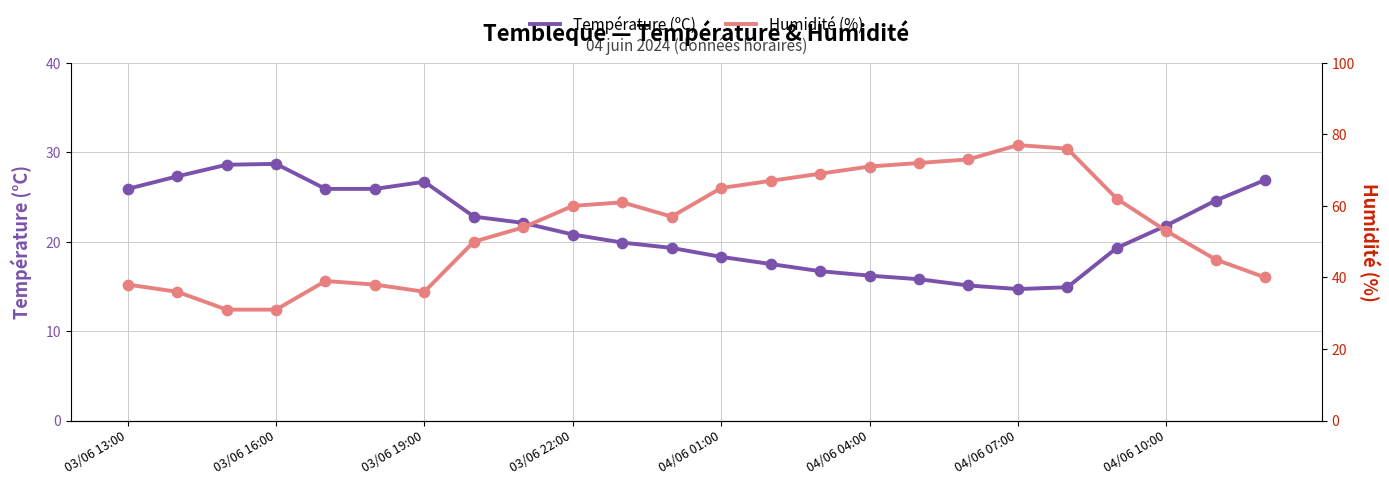

Is the value of Température (ºC) at 11 greater than the value of Humidité (%) at 22?

No